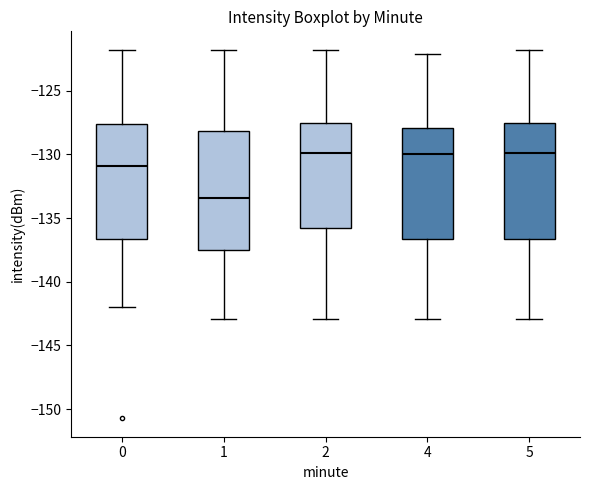

Reading left to right, read every box against the y-axis: the position of its median line, the range the box covers, and the ends of its whiskers. The values are not printed on the chart, so give them approximately, as read against the axis.

0: median -131.0, box -136.5 to -127.5, whiskers -142.0 to -122.0
1: median -133.5, box -137.5 to -128.0, whiskers -143.0 to -122.0
2: median -130.0, box -136.0 to -127.5, whiskers -143.0 to -122.0
4: median -130.0, box -136.5 to -128.0, whiskers -143.0 to -122.0
5: median -130.0, box -136.5 to -127.5, whiskers -143.0 to -122.0